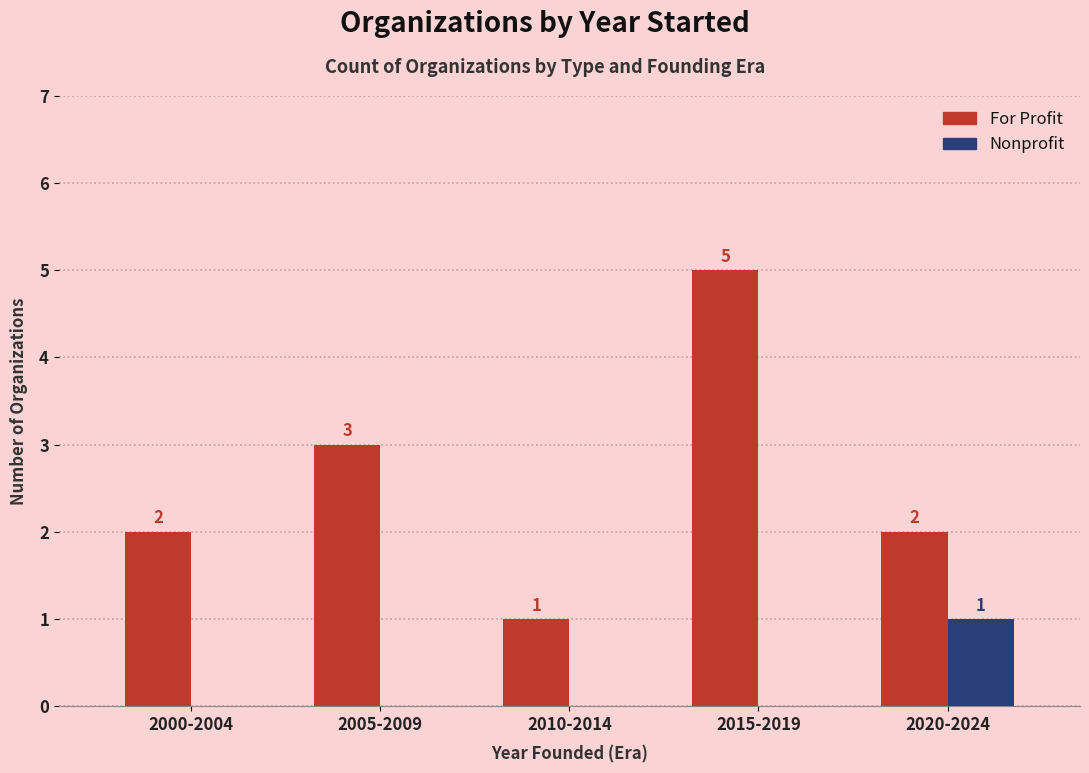

True or false: Nonprofit has a value of 0 at 2015-2019.

True